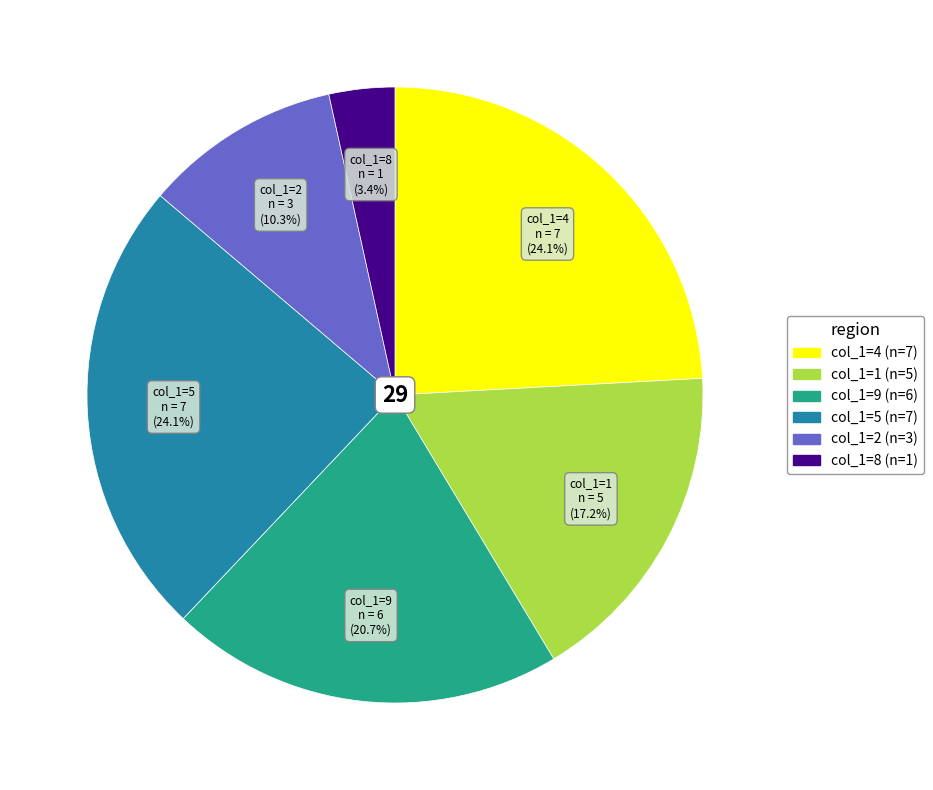

Is there any slice that represents more than half of the pie?

No